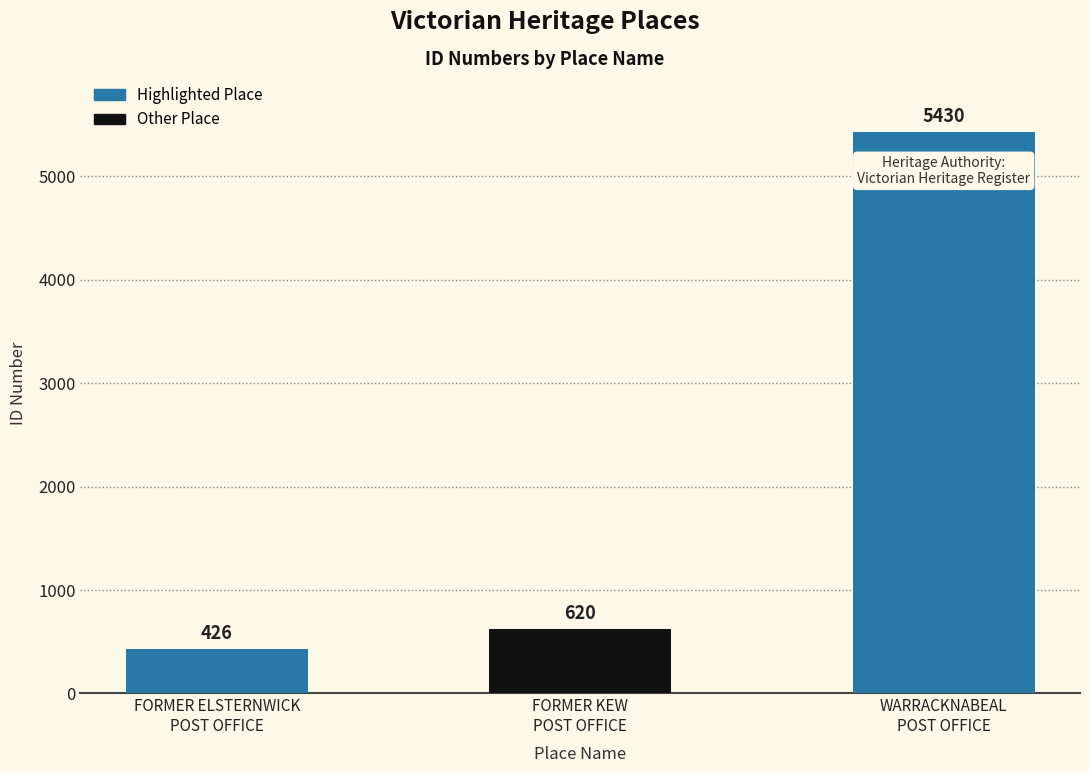

Reading right to left, list all the values displayed in this chart.

5430	620	426